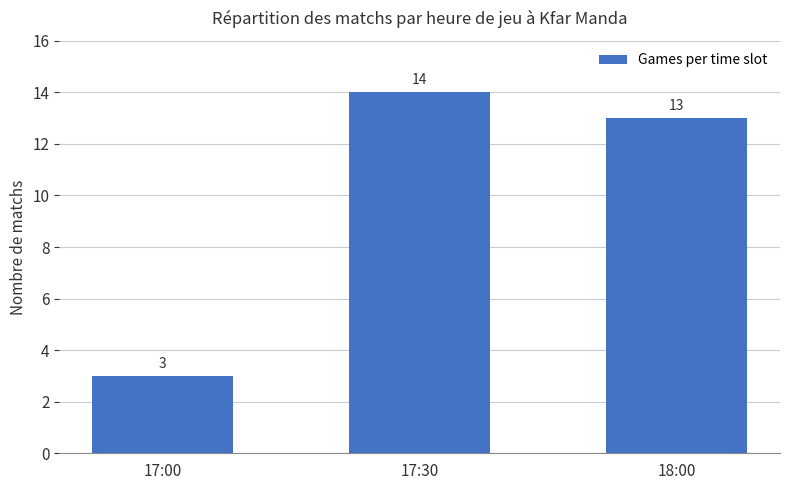

What is the average value?

10